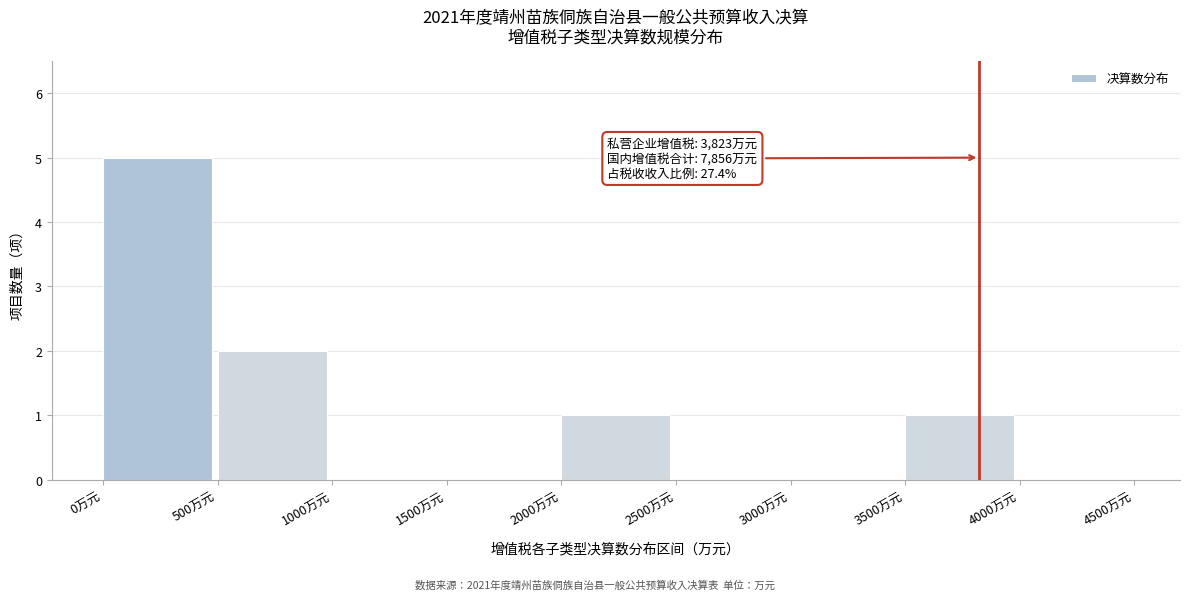

Over which range of the x-axis is the bar tallest?

0 to 500